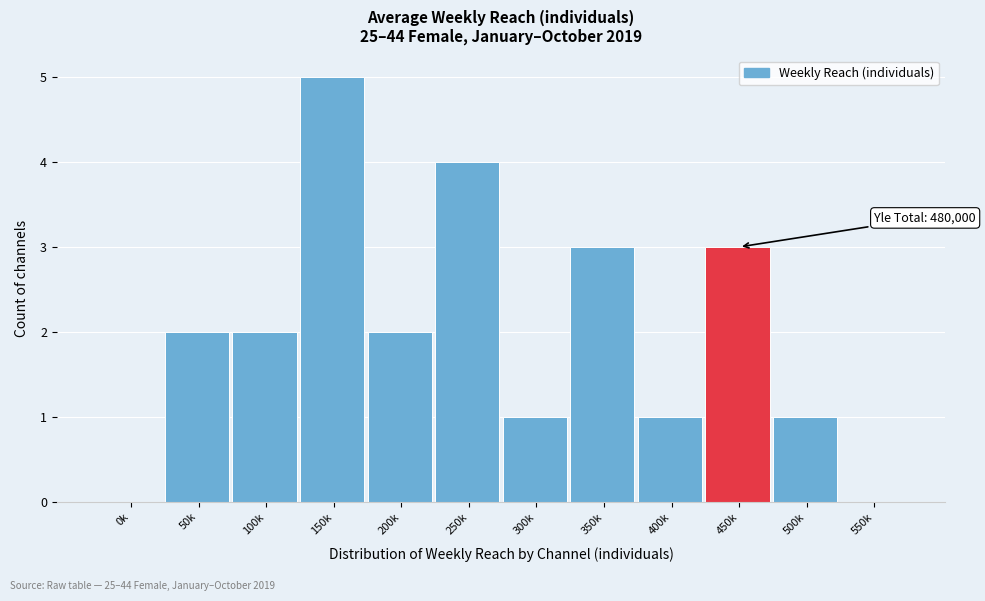

Reading left to right, list all the values displayed in this chart.

0k=0	50k=2	100k=2	150k=5	200k=2	250k=4	300k=1	350k=3	400k=1	450k=3	500k=1	550k=0